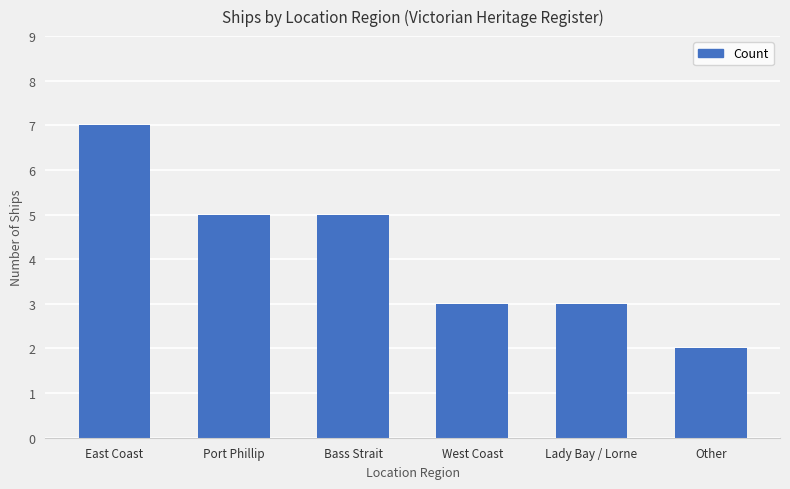

Count the values in the range 3 to 5.

4